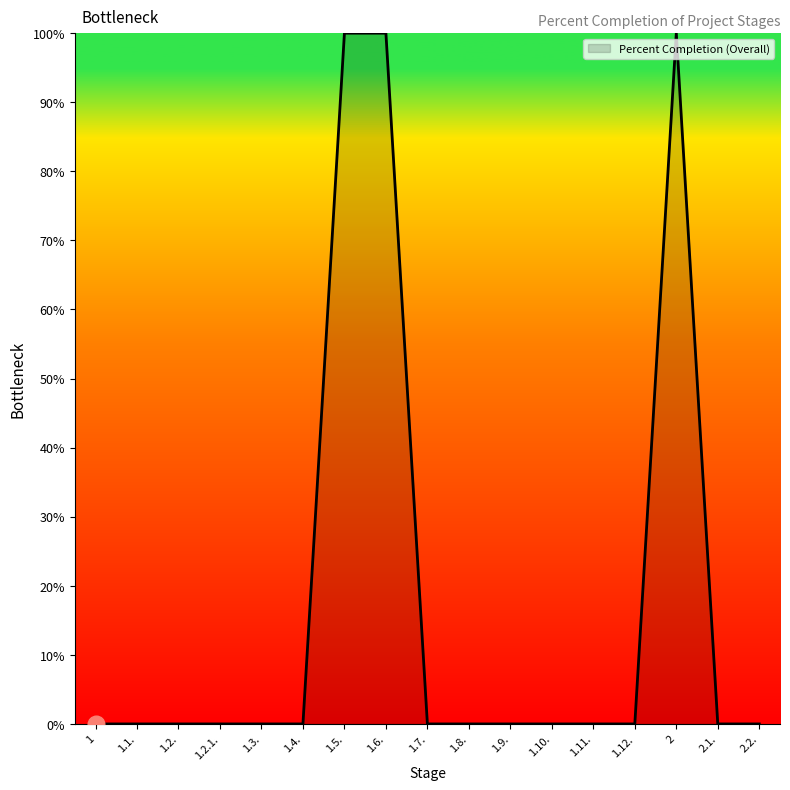

What is the greatest value displayed?

100